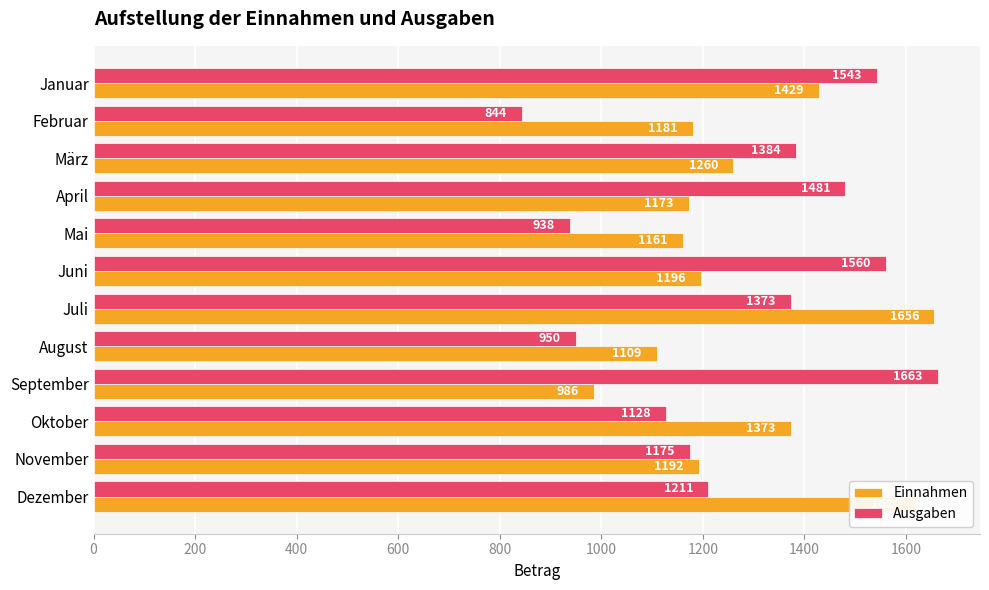

The value of Ausgaben at Dezember is 1211. True or false?

True